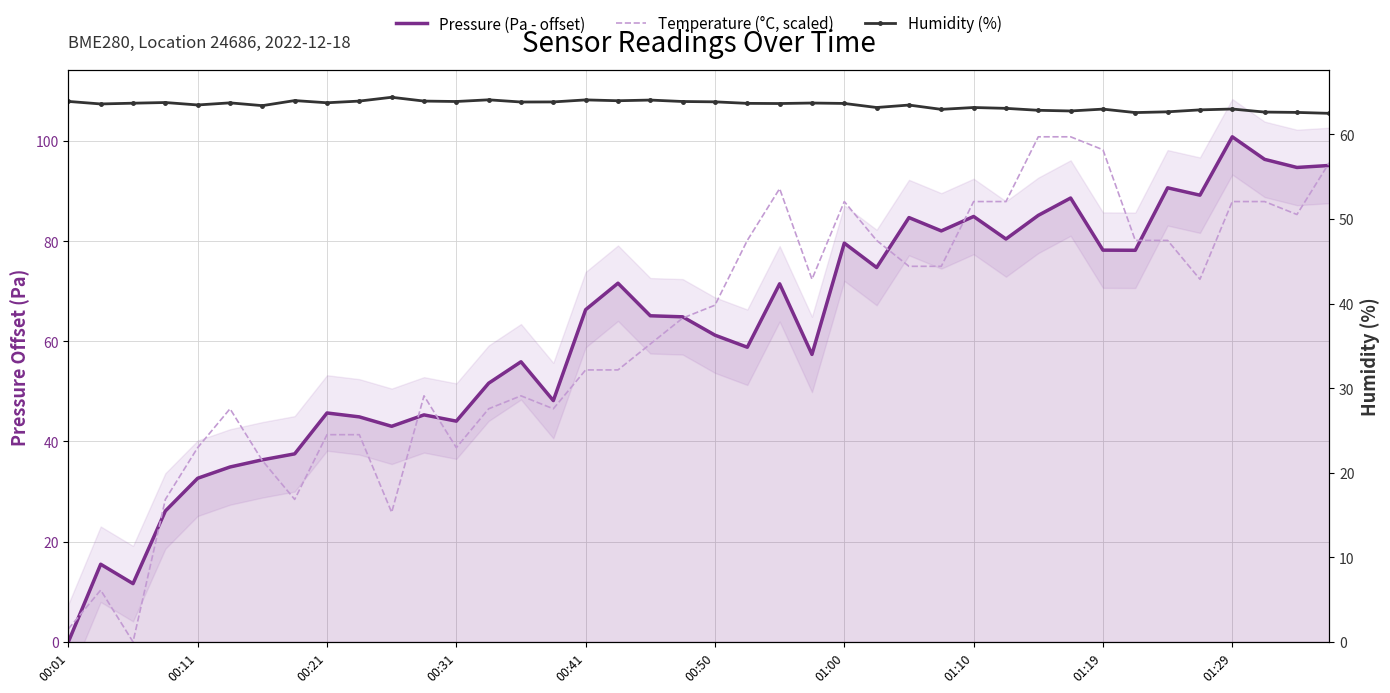

Which series has the largest range (max minus min)?

Pressure (Pa - offset)